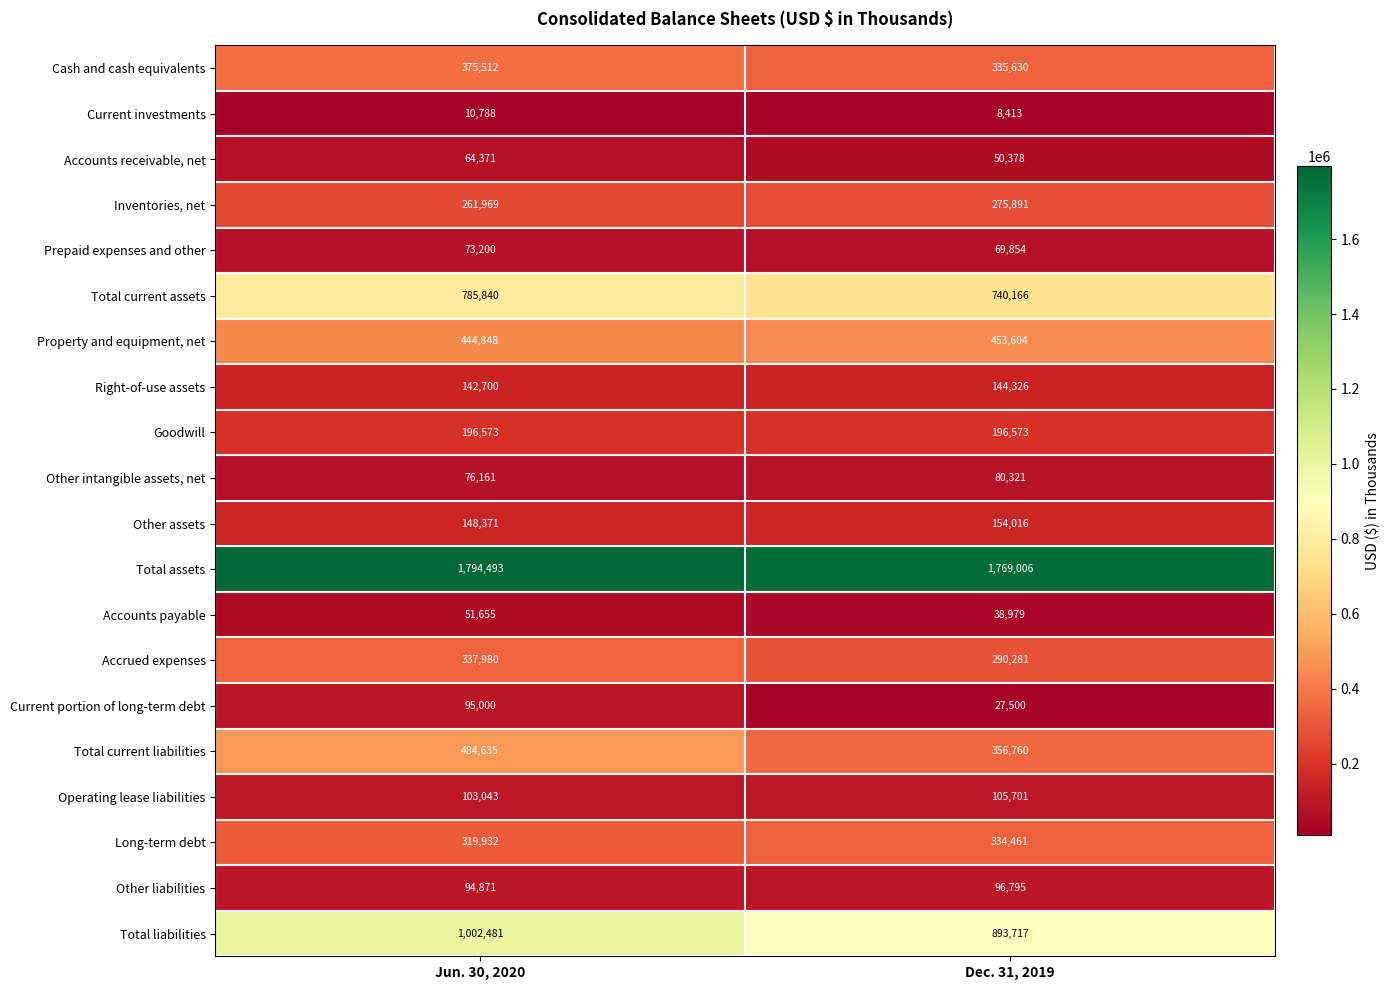

Between Jun. 30, 2020 and Dec. 31, 2019, which series saw the biggest shift?

Total current liabilities